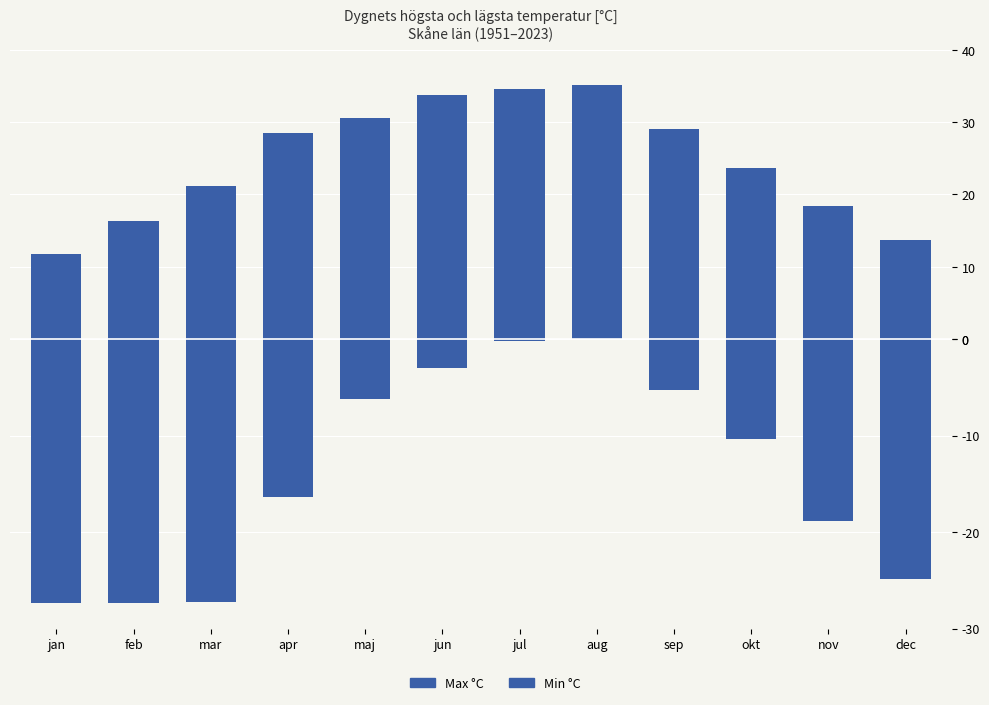

Where is Min nearest to the value 13?

okt